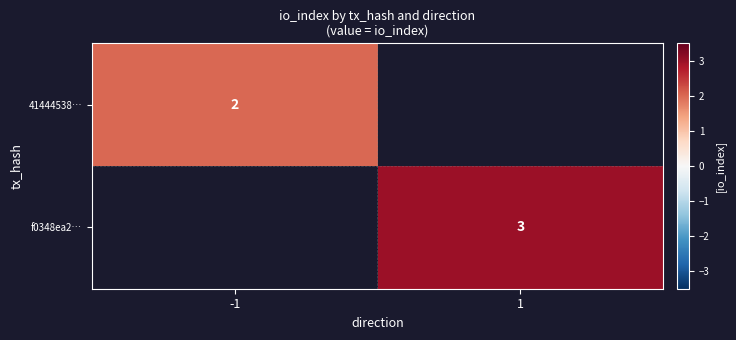

Which has a higher value, -1 or 1?

1